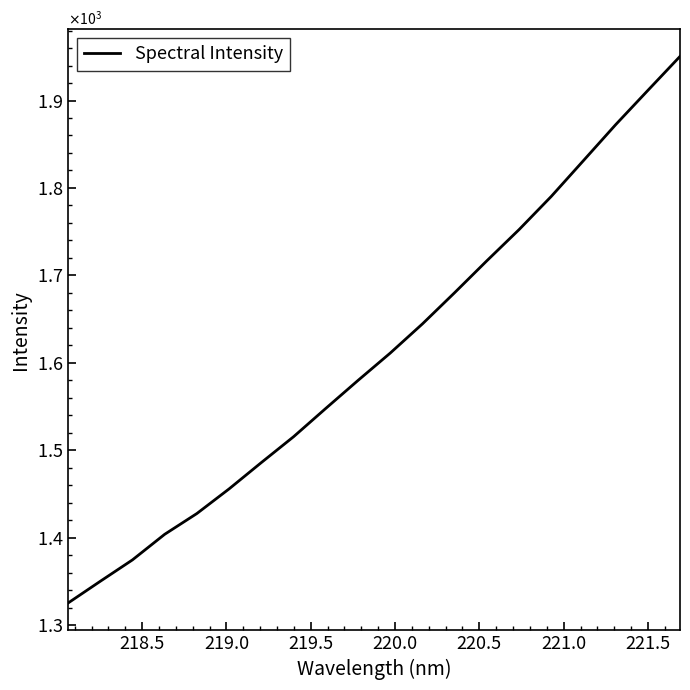

What is the maximum value shown in the chart?

1950.4